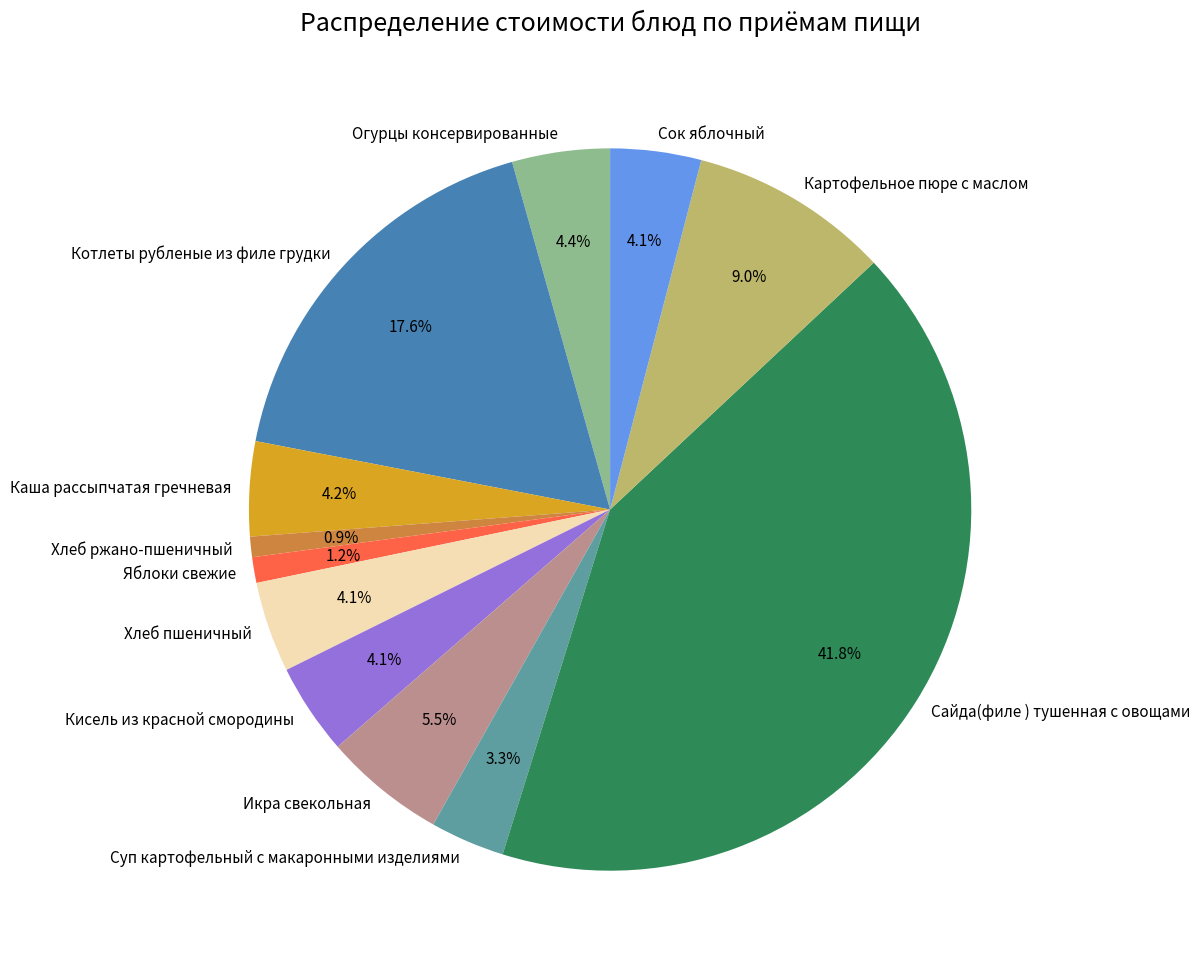

To the nearest percent, what is the difference between the Хлеб ржано-пшеничный and Икра свекольная slice percentages?

5%